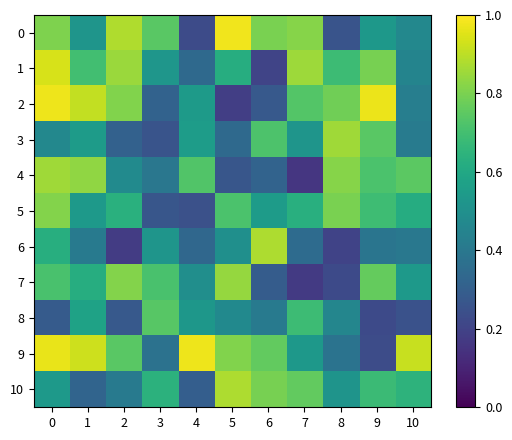

Which category has the highest value across all series?

5